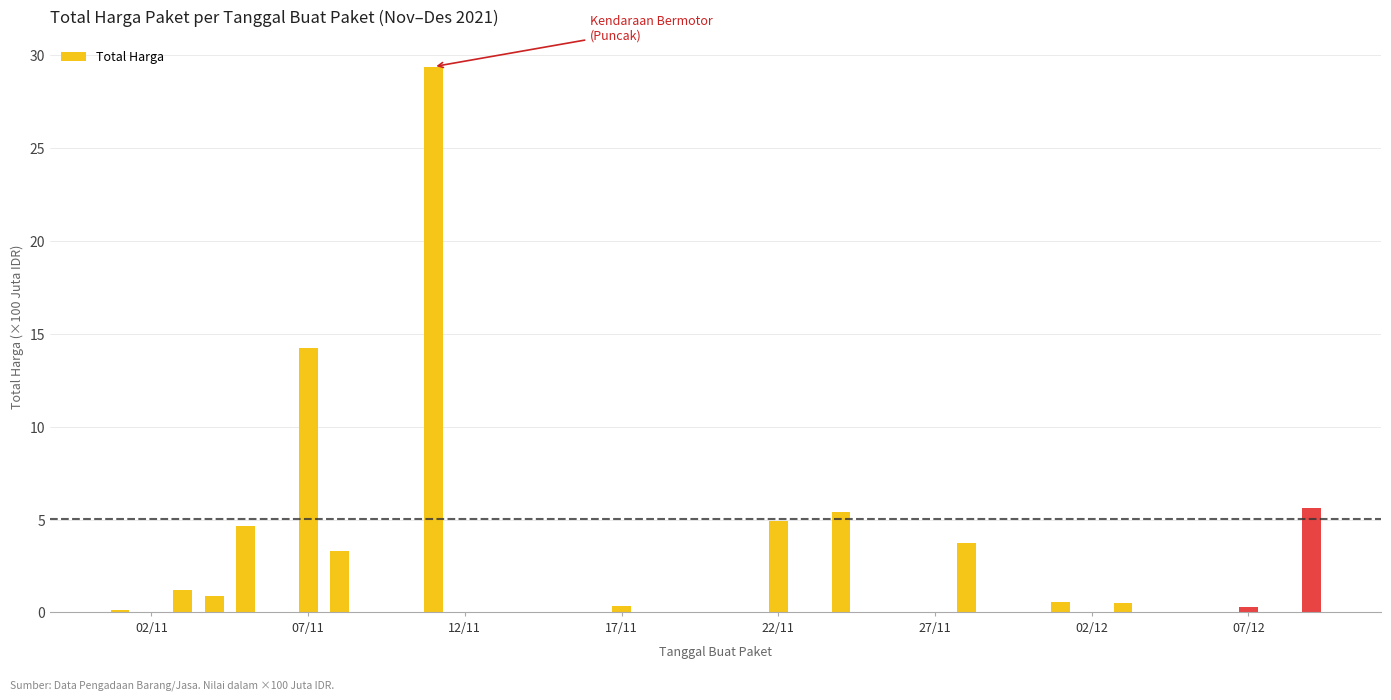

What is the difference between the maximum and minimum values?

29.3